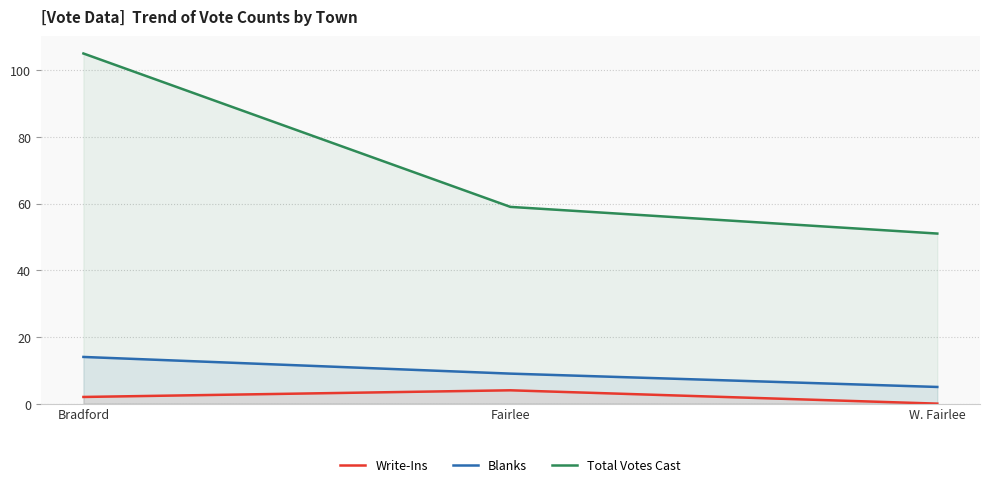

The value of Write-Ins at Fairlee is 2. True or false?

False